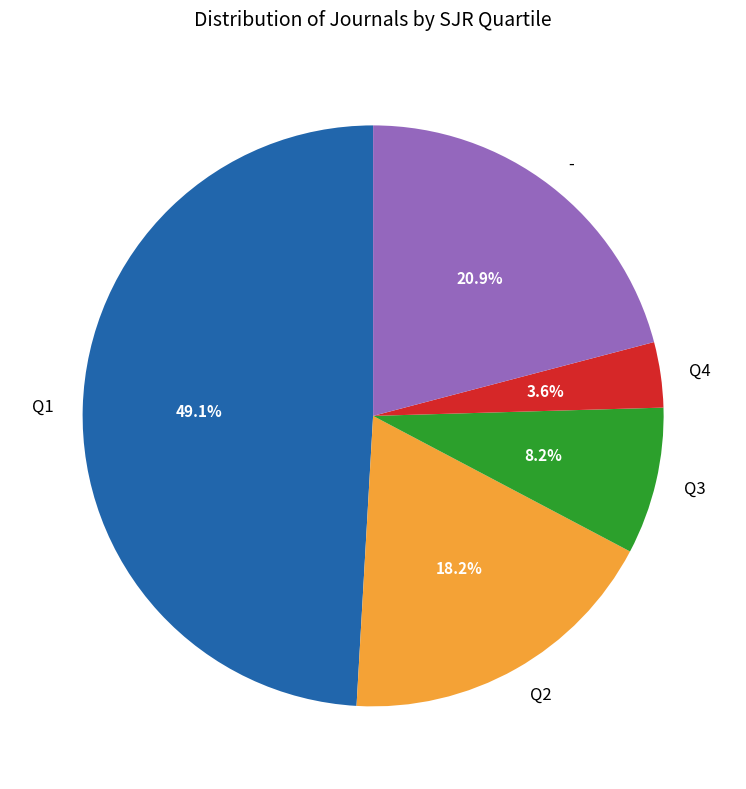

What percentage is NOT represented by Q2?

81.8%